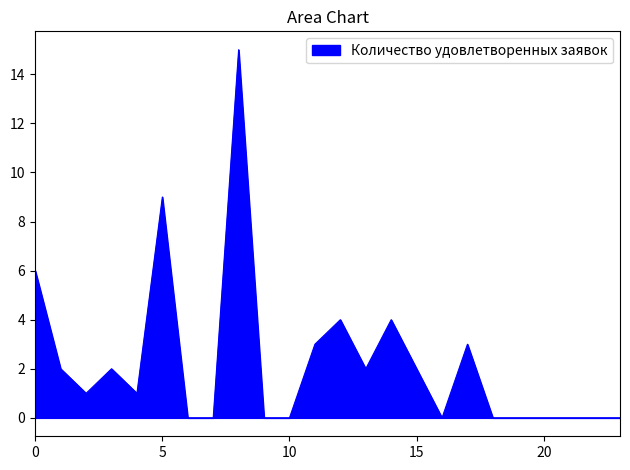

What is the maximum value shown in the chart?

15